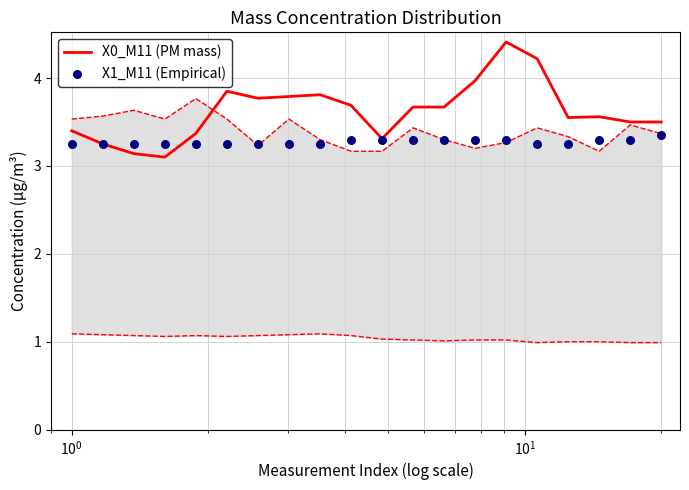

What are all the series names shown in the legend?

X0_M11 (PM mass), X1_M11 (Empirical)